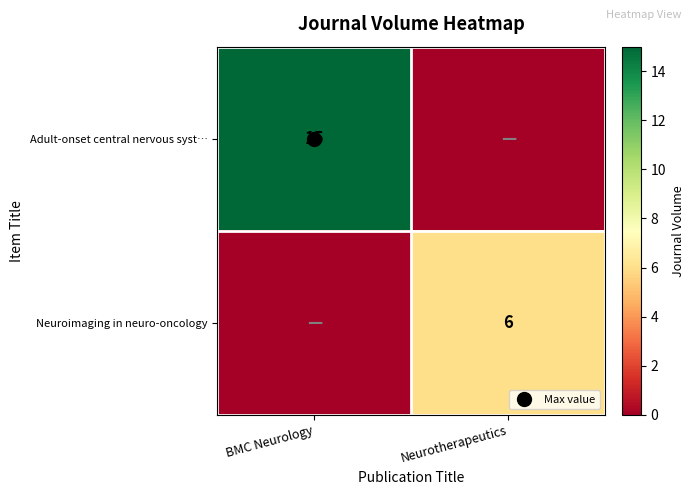

The value of Neuroimaging in neuro-oncology at Neurotherapeutics is 6. True or false?

True